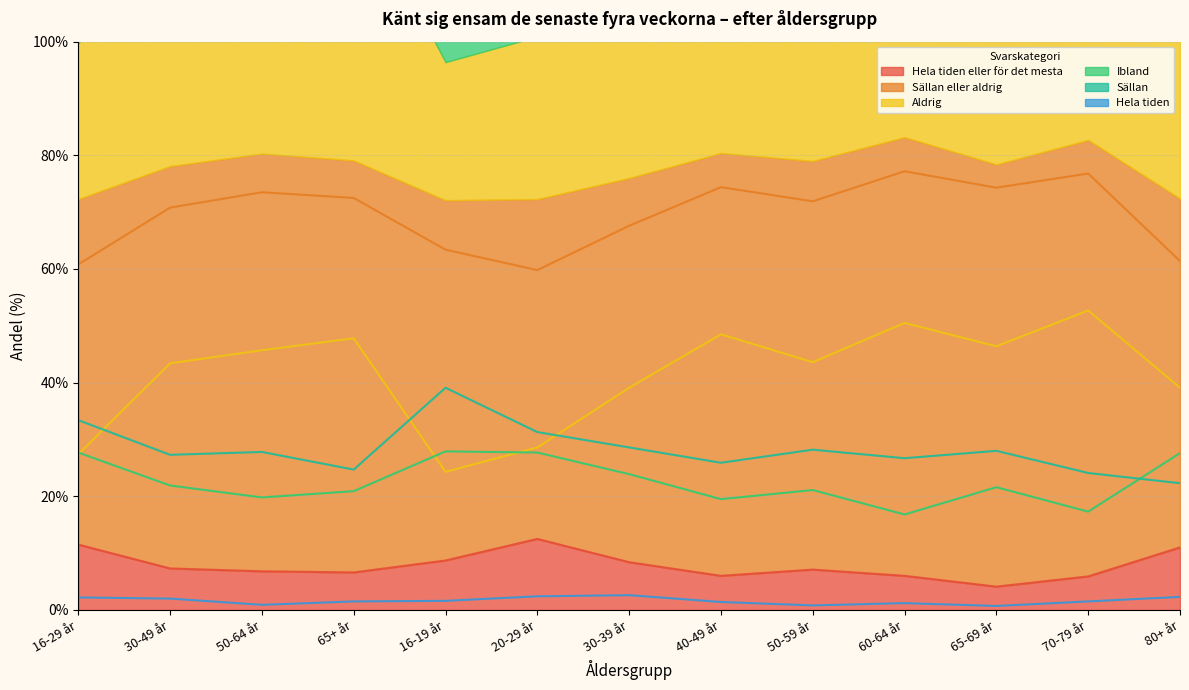

Reading left to right, extract all data points from this chart.

Hela tiden eller för det mesta: 16-29 år=11.5	30-49 år=7.3	50-64 år=6.8	65+ år=6.6	16-19 år=8.7	20-29 år=12.5	30-39 år=8.4	40-49 år=6.0	50-59 år=7.1	60-64 år=6.0	65-69 år=4.1	70-79 år=5.9	80+ år=11.0
Sällan eller aldrig: 16-29 år=60.8	30-49 år=70.8	50-64 år=73.5	65+ år=72.5	16-19 år=63.4	20-29 år=59.8	30-39 år=67.6	40-49 år=74.4	50-59 år=71.9	60-64 år=77.2	65-69 år=74.3	70-79 år=76.8	80+ år=61.4
Aldrig: 16-29 år=27.4	30-49 år=43.4	50-64 år=45.7	65+ år=47.8	16-19 år=24.3	20-29 år=28.6	30-39 år=39.1	40-49 år=48.5	50-59 år=43.6	60-64 år=50.5	65-69 år=46.4	70-79 år=52.7	80+ år=39.1
Ibland: 16-29 år=27.7	30-49 år=21.9	50-64 år=19.8	65+ år=20.9	16-19 år=27.9	20-29 år=27.7	30-39 år=23.9	40-49 år=19.5	50-59 år=21.1	60-64 år=16.8	65-69 år=21.6	70-79 år=17.3	80+ år=27.6
Sällan: 16-29 år=33.4	30-49 år=27.3	50-64 år=27.8	65+ år=24.7	16-19 år=39.1	20-29 år=31.3	30-39 år=28.6	40-49 år=25.9	50-59 år=28.2	60-64 år=26.7	65-69 år=28.0	70-79 år=24.1	80+ år=22.3
Hela tiden: 16-29 år=2.2	30-49 år=2.0	50-64 år=0.9	65+ år=1.5	16-19 år=1.6	20-29 år=2.4	30-39 år=2.6	40-49 år=1.4	50-59 år=0.8	60-64 år=1.2	65-69 år=0.7	70-79 år=1.5	80+ år=2.3